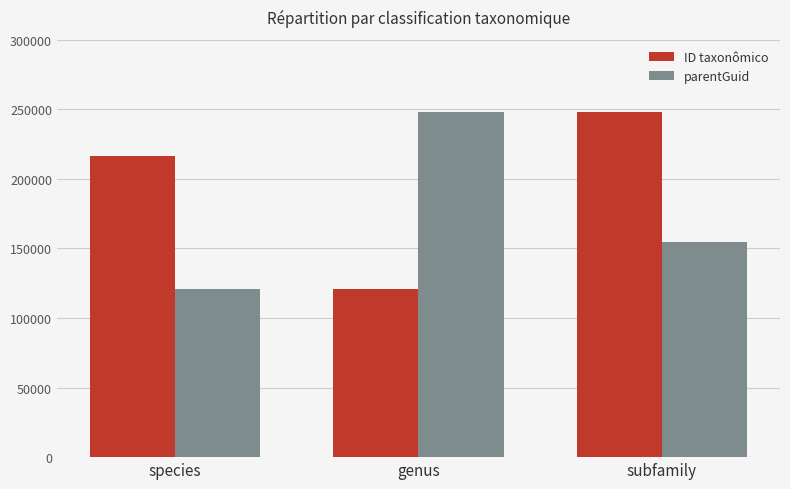

Where is parentGuid nearest to the value 184669?

subfamily